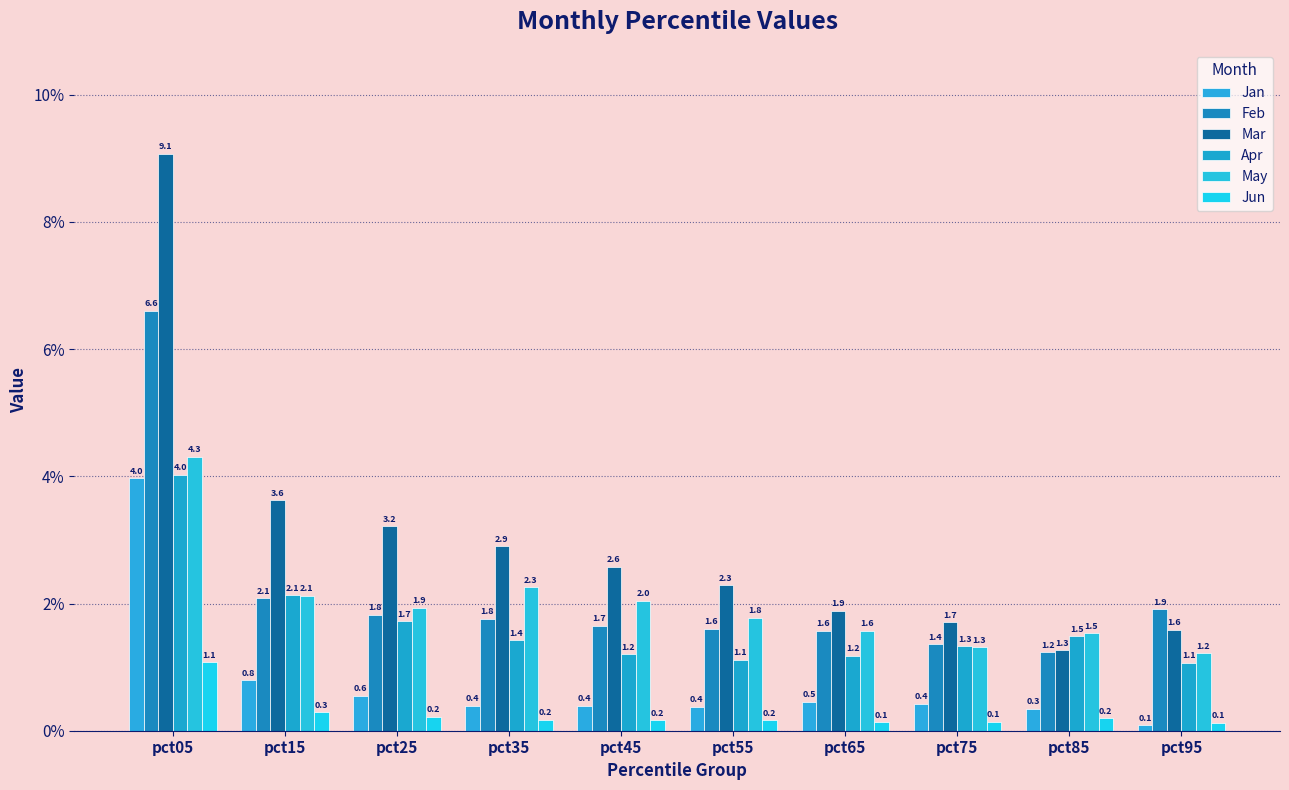

Rank the series at pct05 from lowest to highest value.

Jun, Jan, Apr, May, Feb, Mar